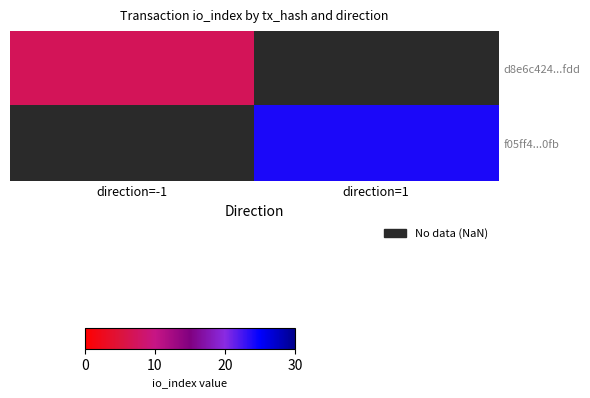

Which series has the largest range (max minus min)?

d8e6c424...fdd